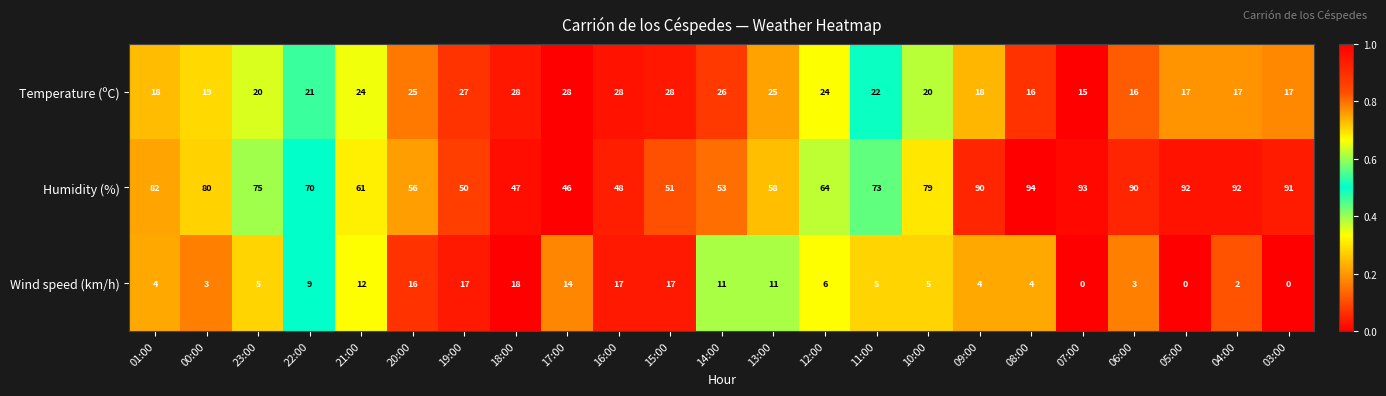

How many series are shown in this chart?

3